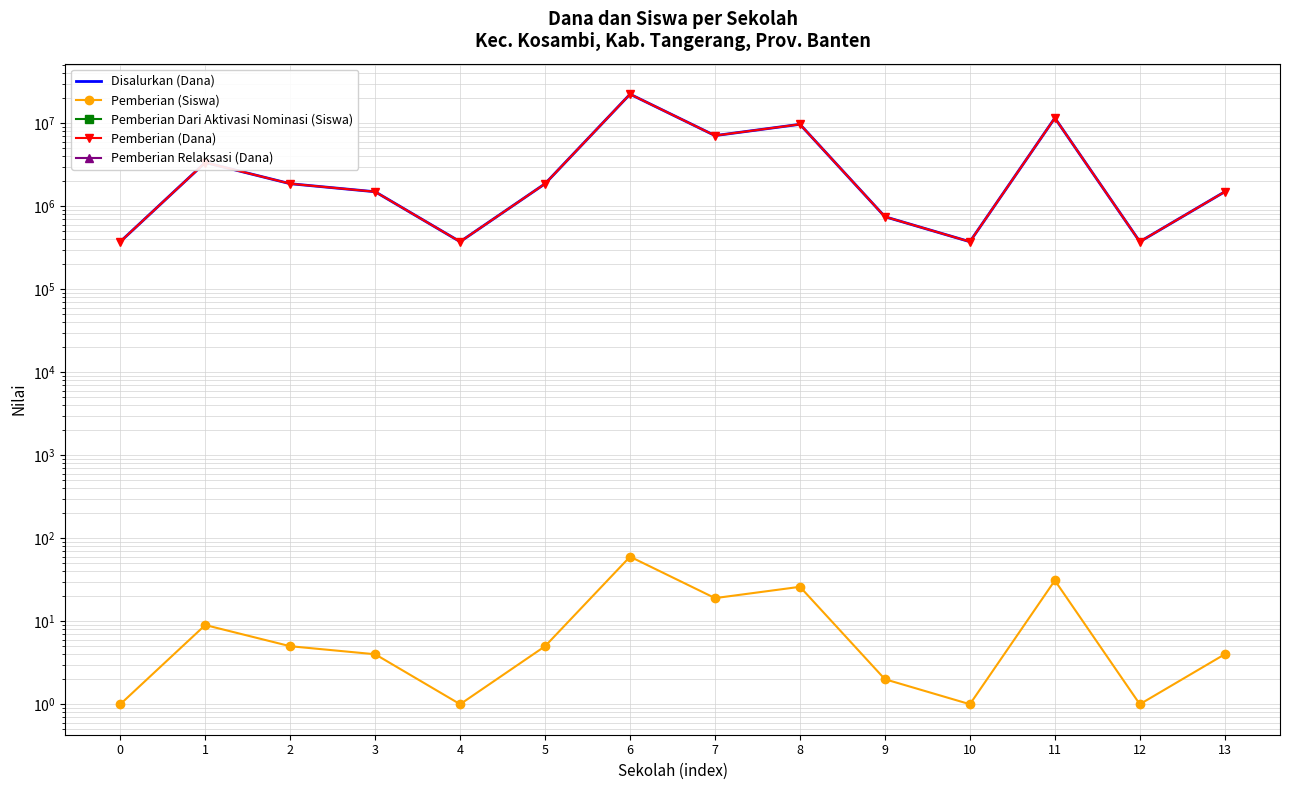

True or false: Pemberian Relaksasi (Dana) has more than 2 interior local peaks.

False